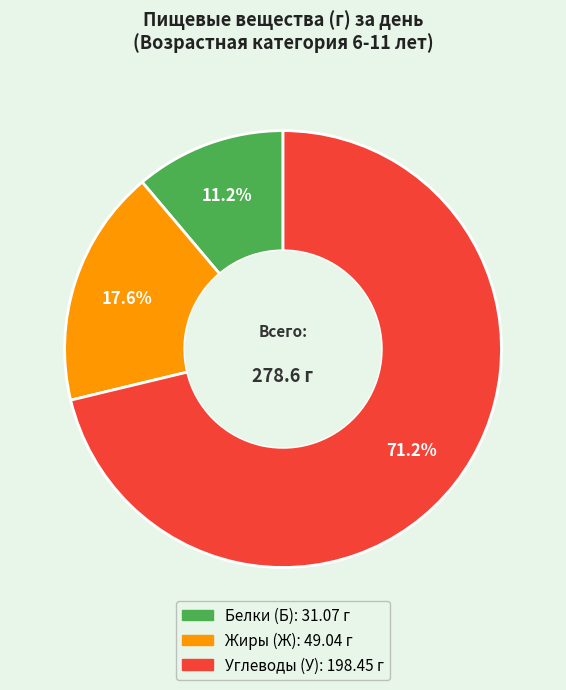

Is there any slice that represents more than half of the pie?

Yes